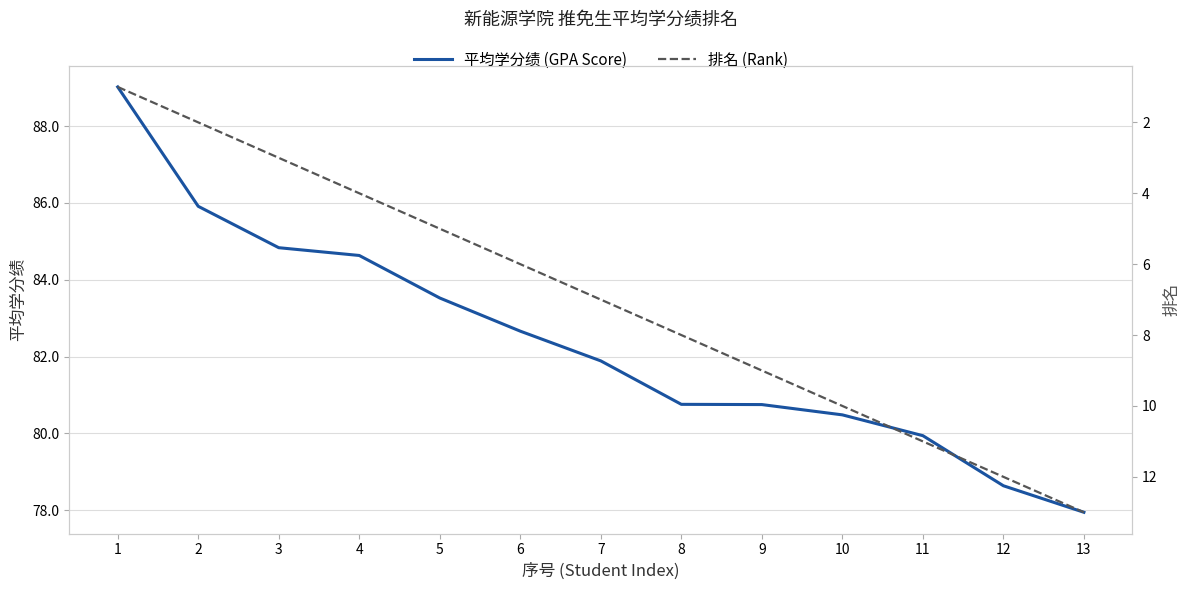

What is the smallest value displayed?

1.0